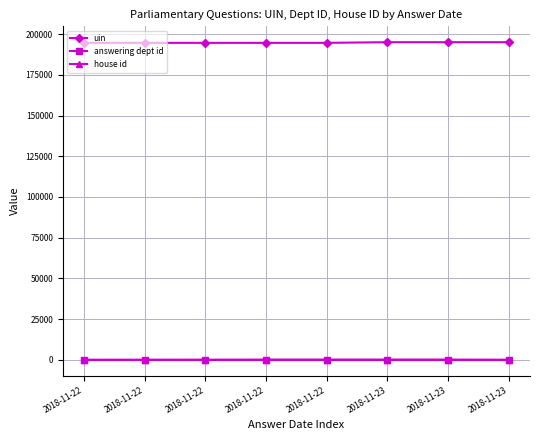

What are all the series names shown in the legend?

uin, answering dept id, house id